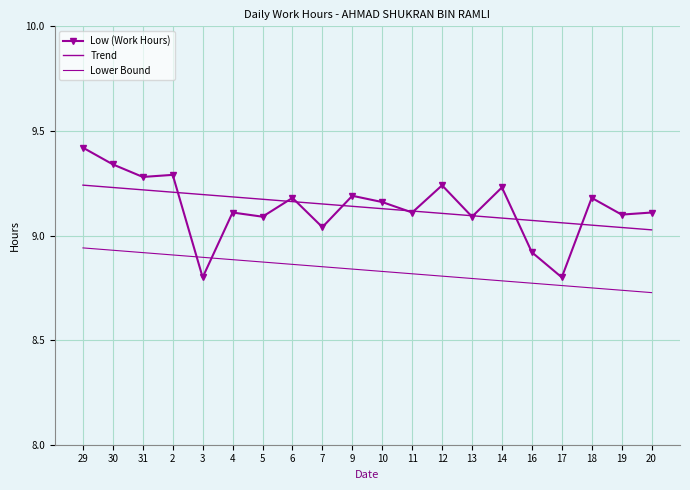

Rank the series by their maximum value, from lowest to highest.

Lower Bound, Trend, Low (Work Hours)